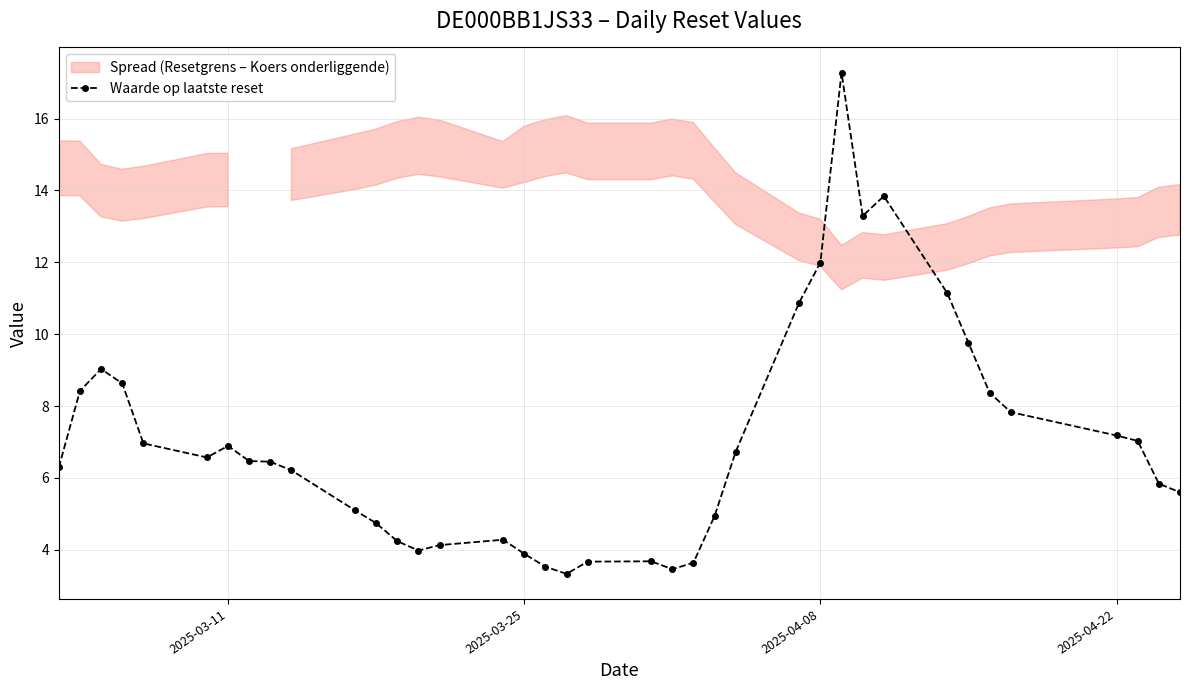

What is the minimum value for Waarde op laatste reset?

3.3